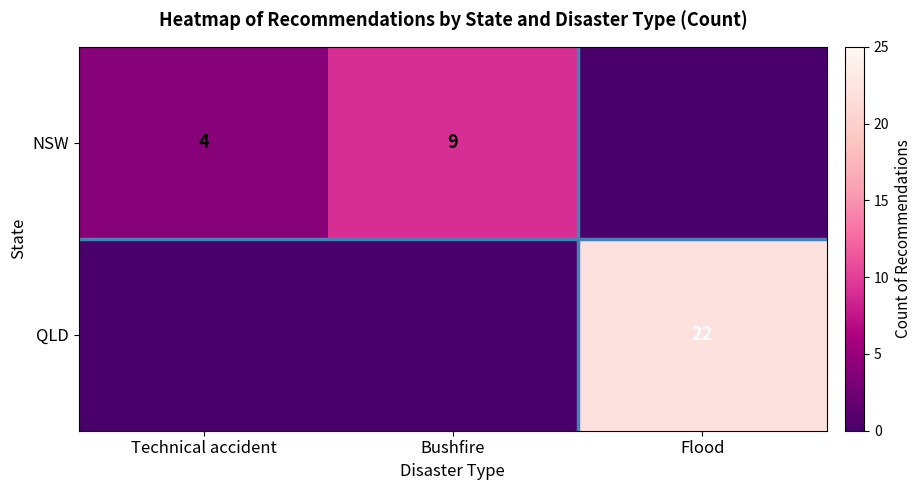

What is the difference between the NSW values at Technical accident and Bushfire?

5